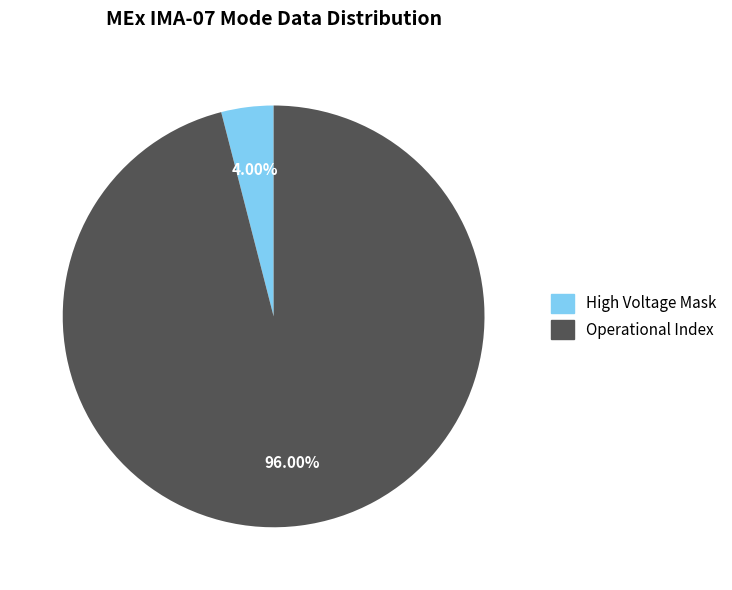

How many slices are in this pie chart?

2